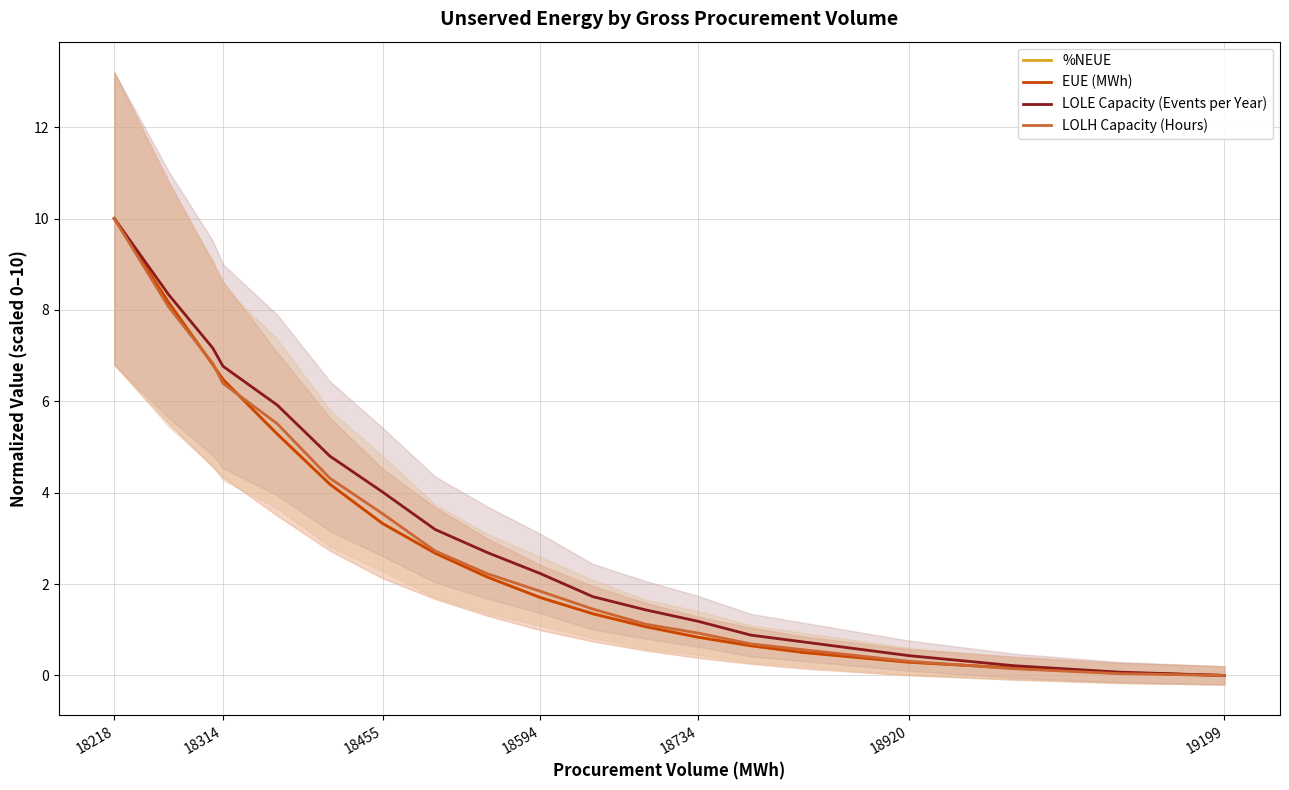

At which label does LOLH Capacity (Hours) reach its peak?

18218